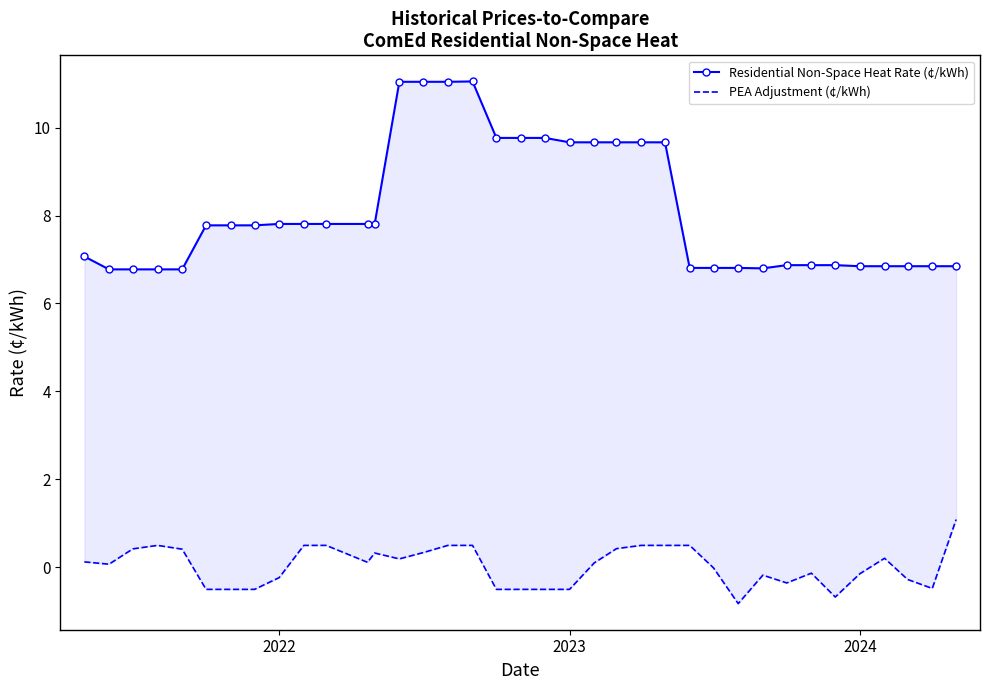

How many Residential Non-Space Heat Rate (¢/kWh) values are between 6 and 9?

25